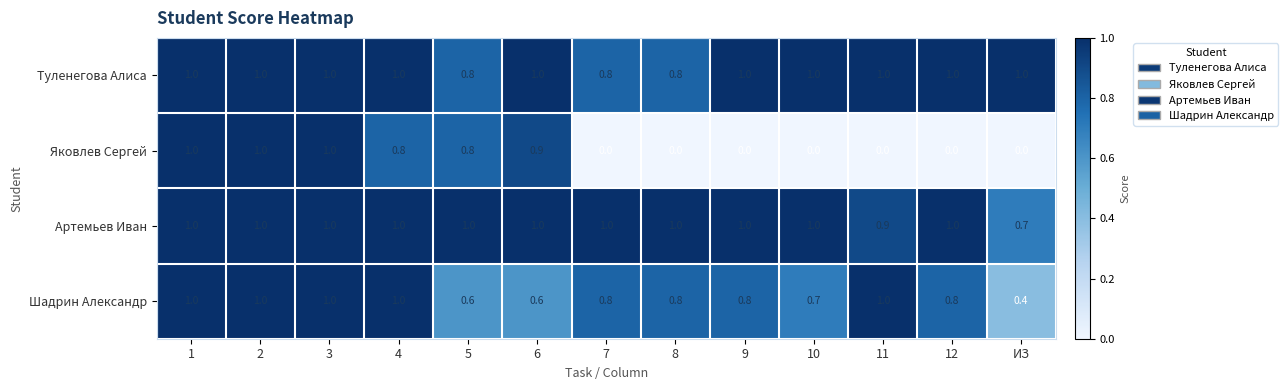

What is the maximum value for Шадрин Александр?

1.0